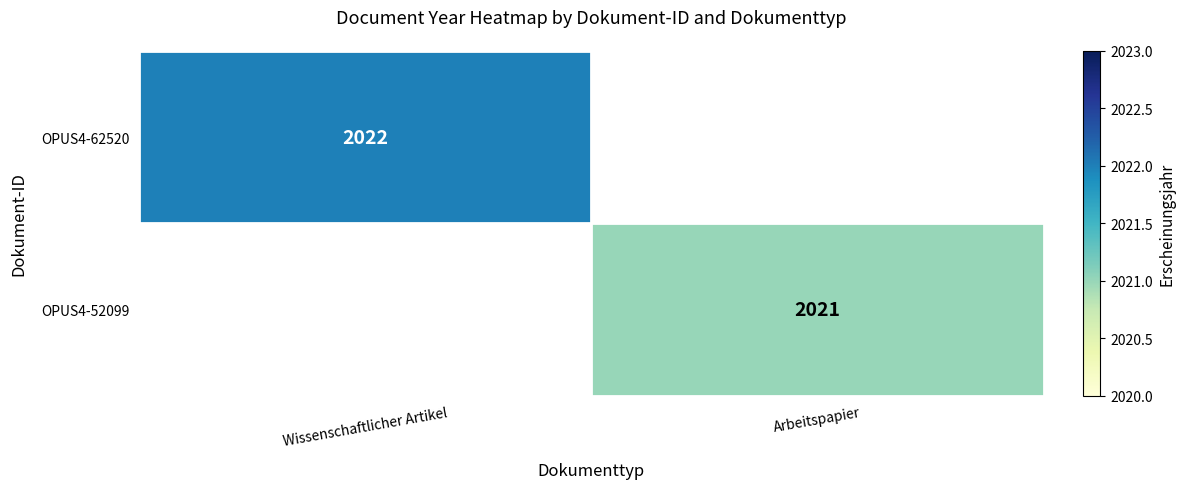

True or false: OPUS4-62520 has a value of 885 at Wissenschaftlicher Artikel.

False